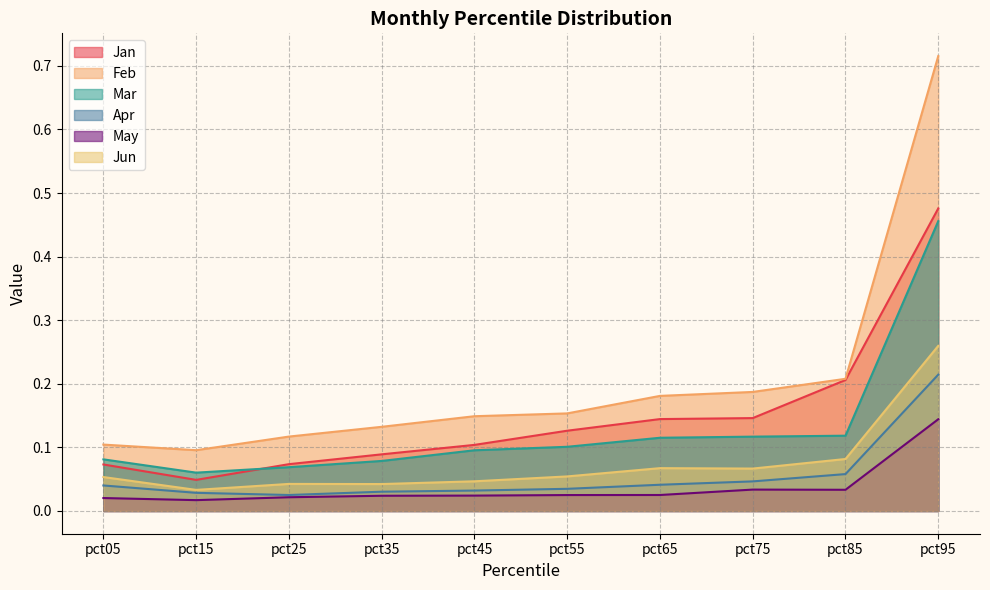

How many May values are between 0 and 1?

10